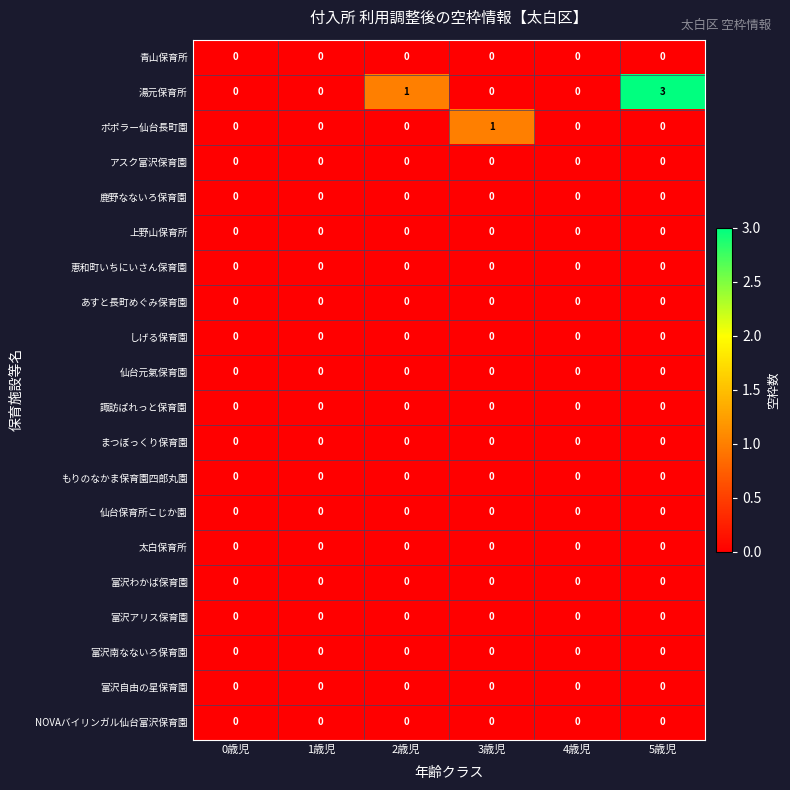

Which label corresponds to the largest value in the chart?

5歳児